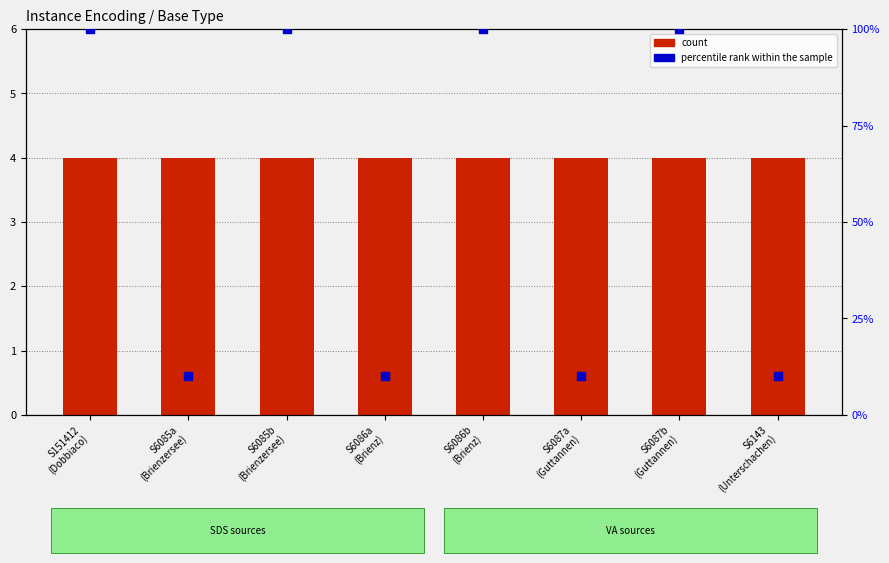

Is the value of percentile rank within the sample at S6086a
(Brienz) greater than the value of count at S6085a
(Brienzersee)?

Yes